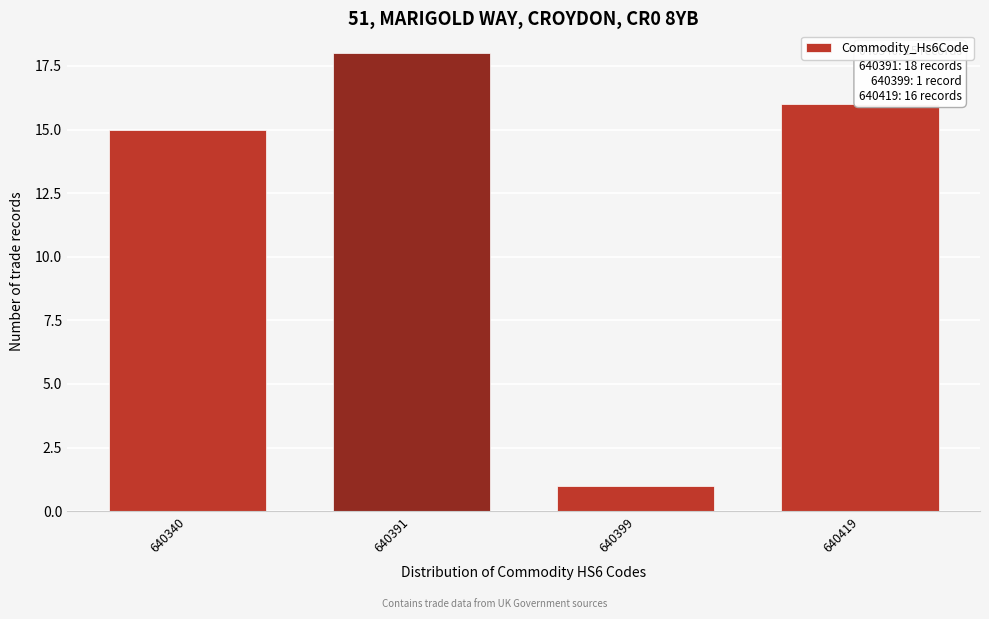

Reading left to right, extract all data points from this chart.

640340=15	640391=18	640399=1	640419=16